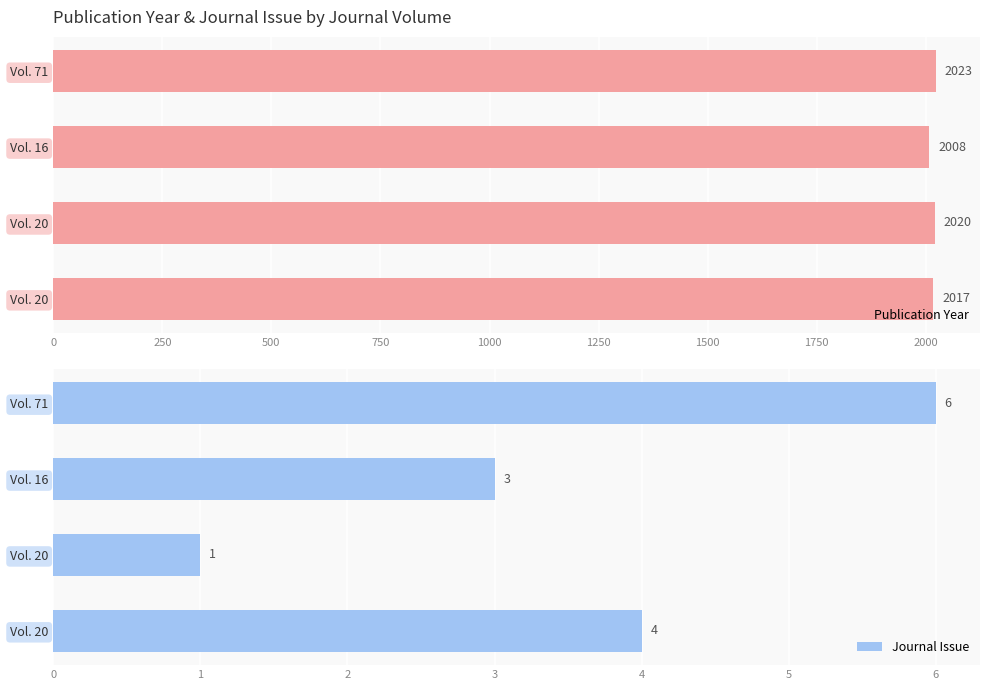

The value of Publication Year at 750 is 3035. True or false?

False